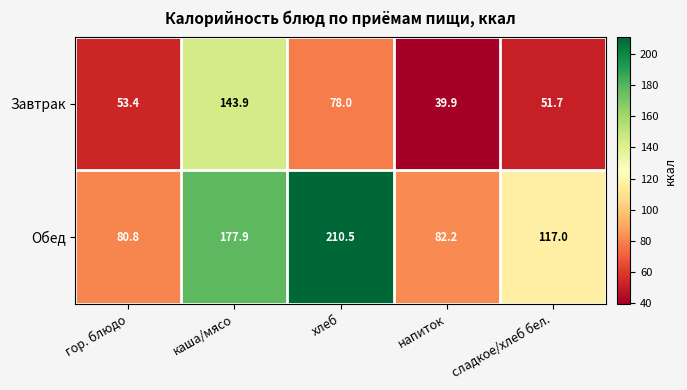

What is the difference between the highest and lowest values at хлеб?

132.5